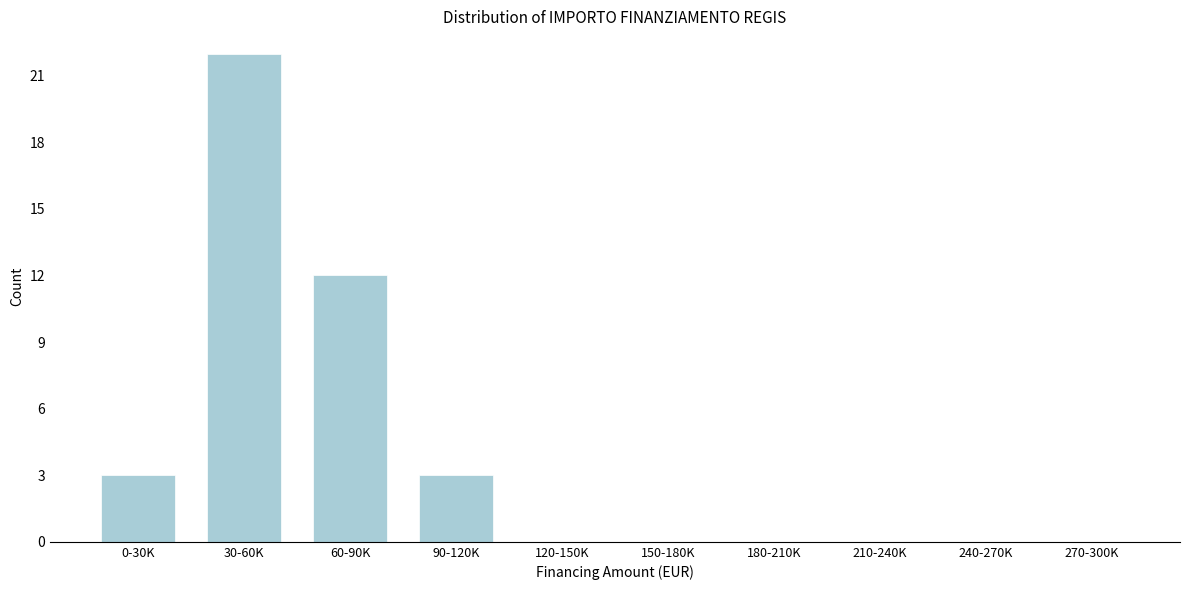

Reading left to right, transcribe all the data shown in this chart.

0-30K=3	30-60K=22	60-90K=12	90-120K=3	120-150K=0	150-180K=0	180-210K=0	210-240K=0	240-270K=0	270-300K=0